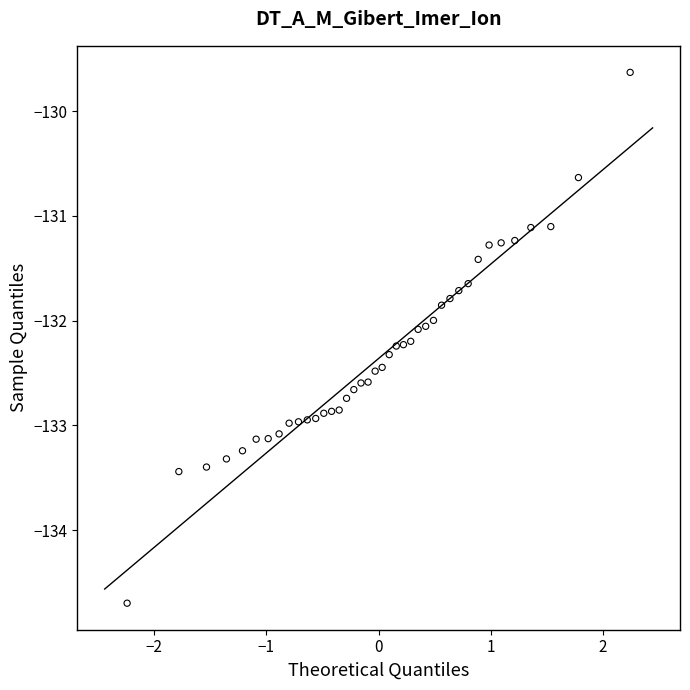

What is the range of X values (max minus min)?

4.5